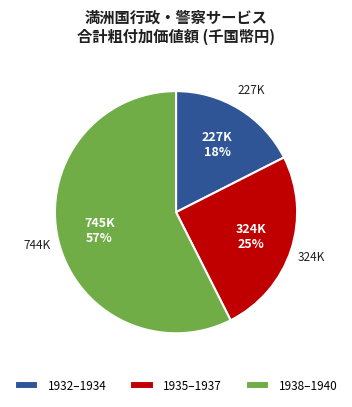

Which has a higher value, 1932–1934 or 1938–1940?

1938–1940